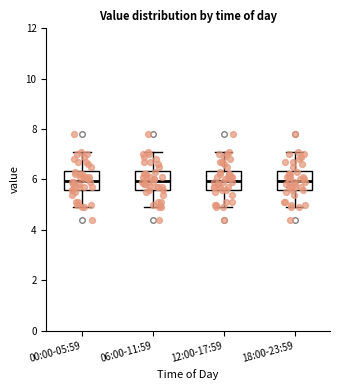

Where is the upper edge of the box for 00:00-05:59 on the y-axis? The values are not printed on the chart, so give them approximately, as read against the axis.

6.4